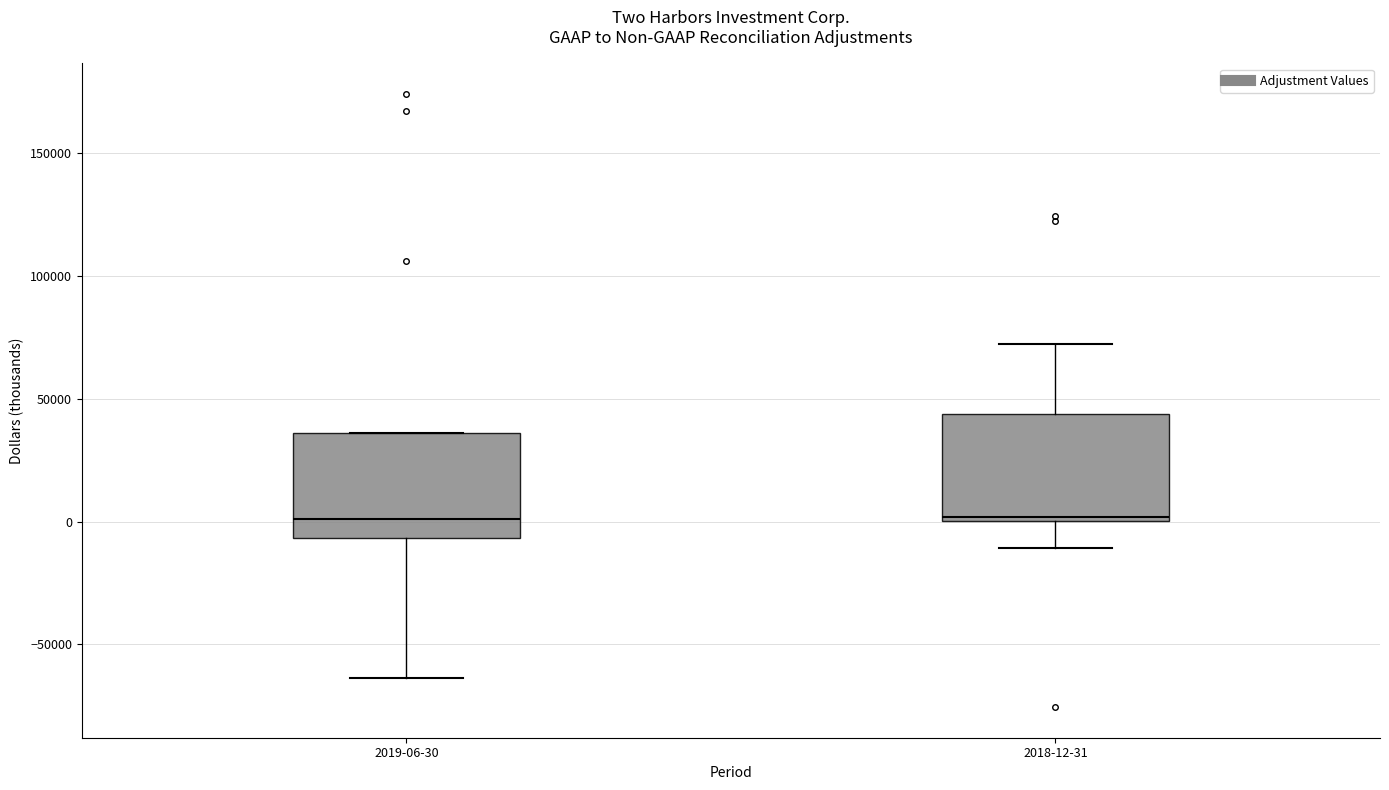

Where is the upper edge of the box for 2019-06-30 on the y-axis? The values are not printed on the chart, so give them approximately, as read against the axis.

35000